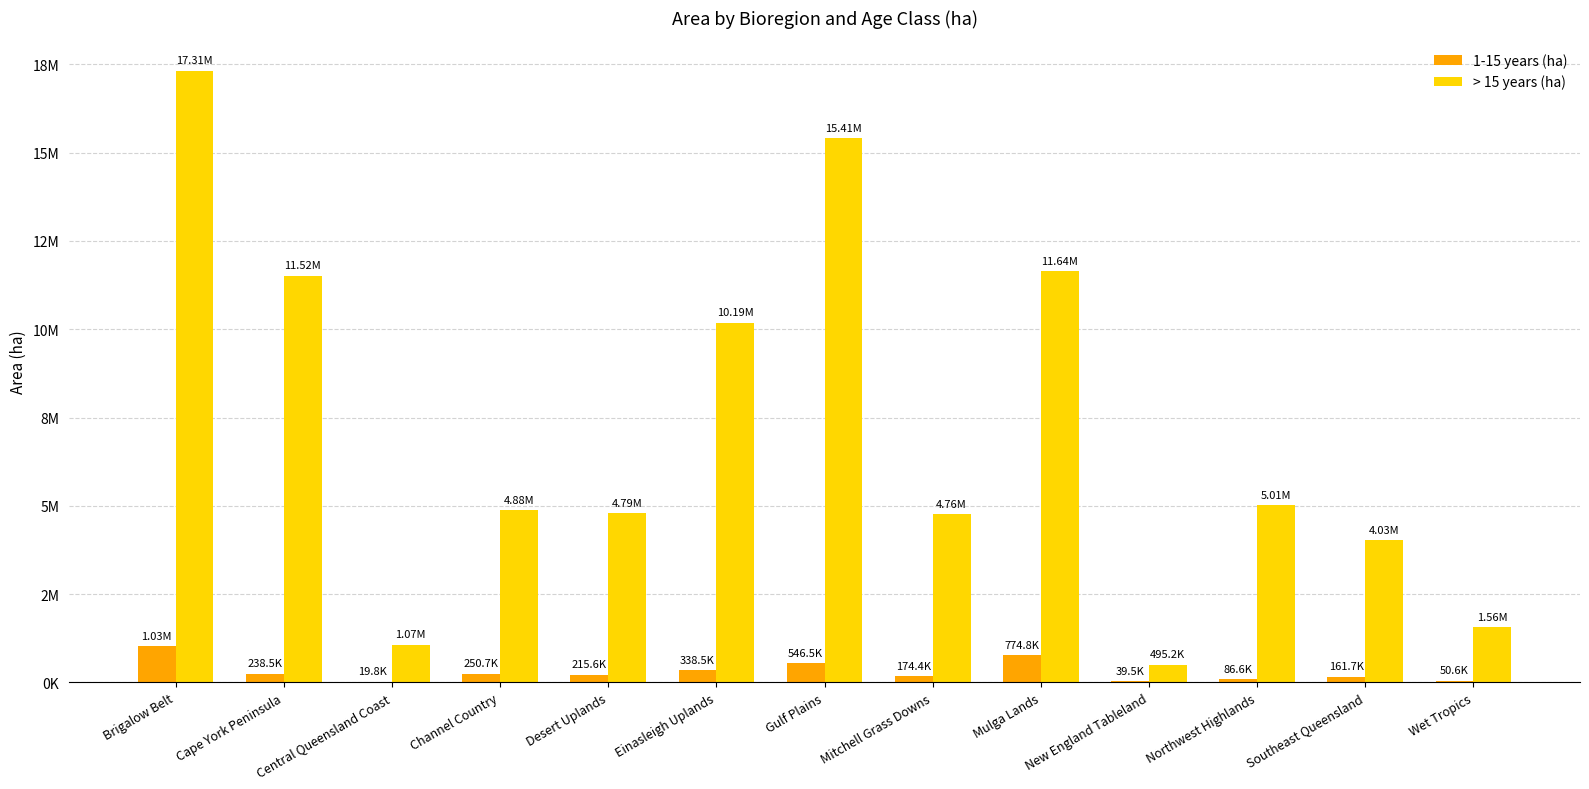

At which category is the sum across all series the highest?

Brigalow Belt